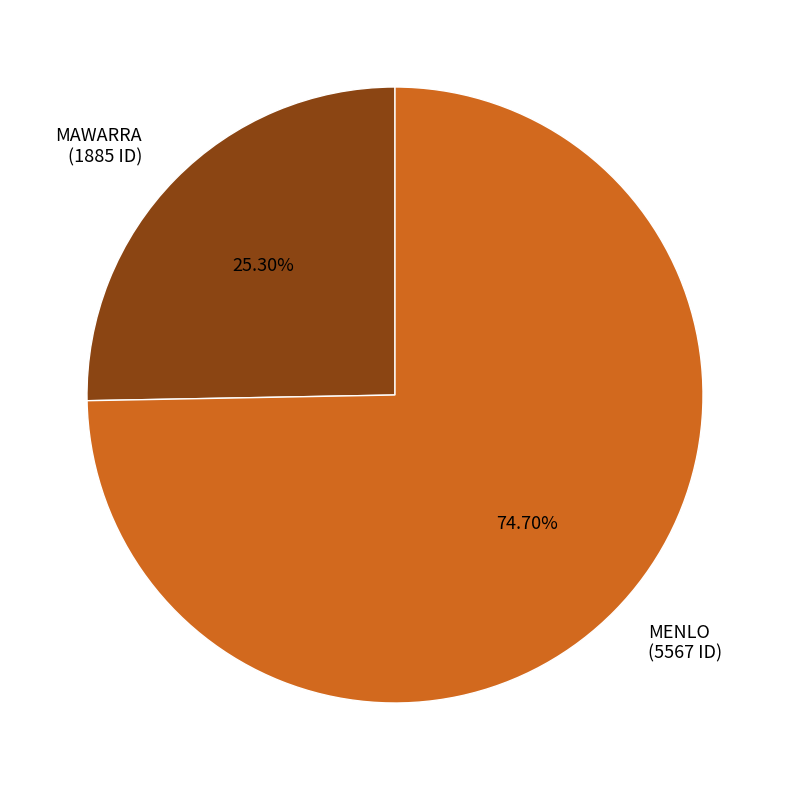

Between MENLO and MAWARRA, which is larger?

MENLO